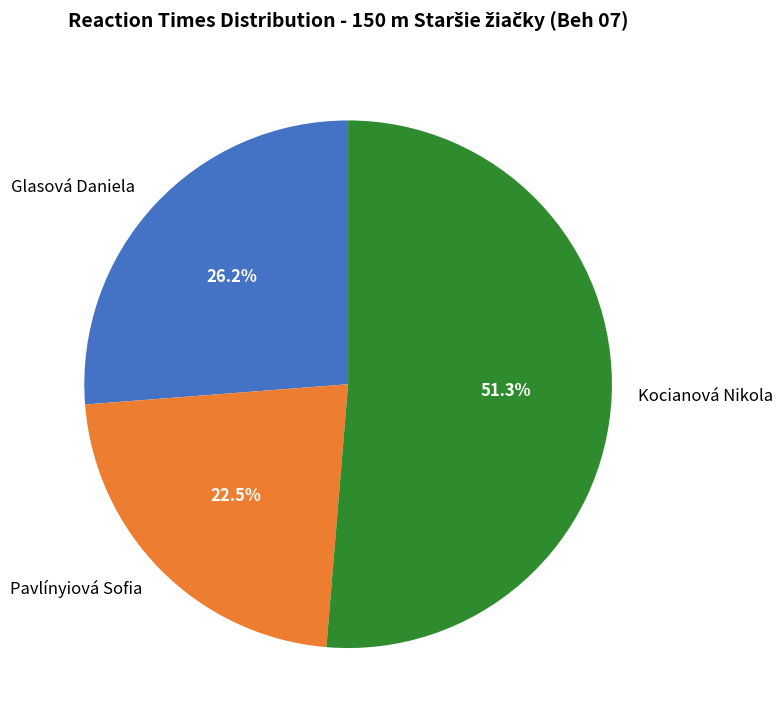

What is the majority slice?

Kocianová Nikola